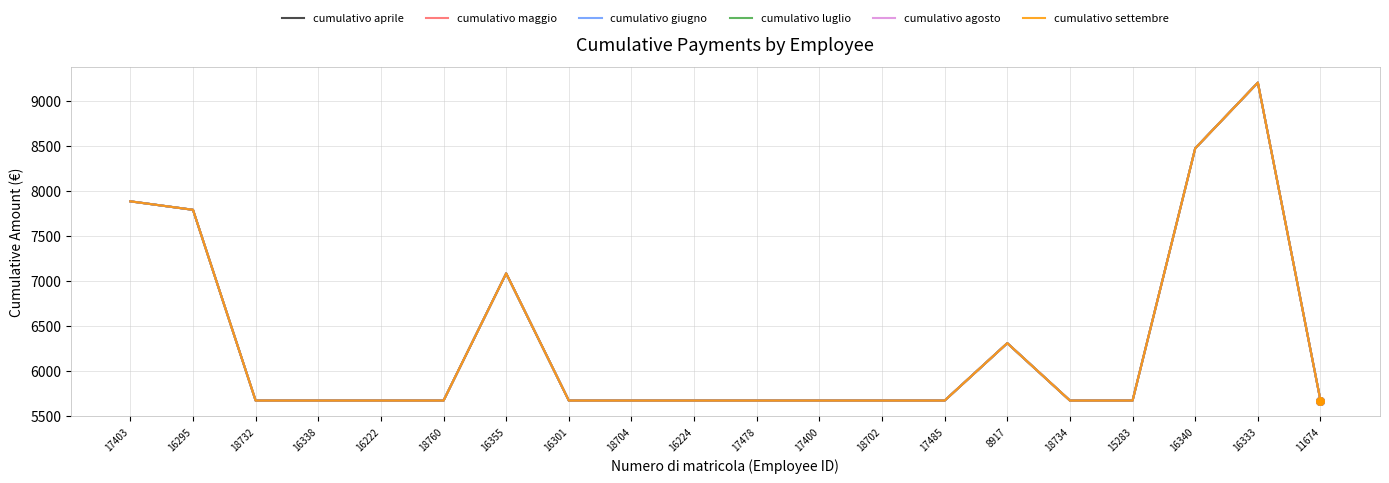

At how many categories does at least one series exceed 9193?

1